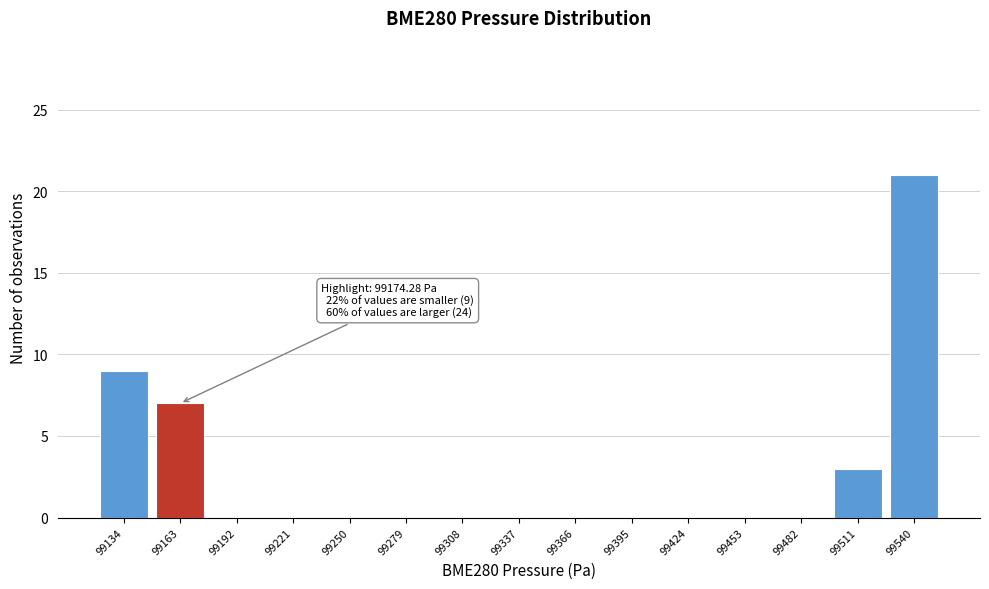

Over which range of the x-axis is the bar tallest?

99525 to 99555